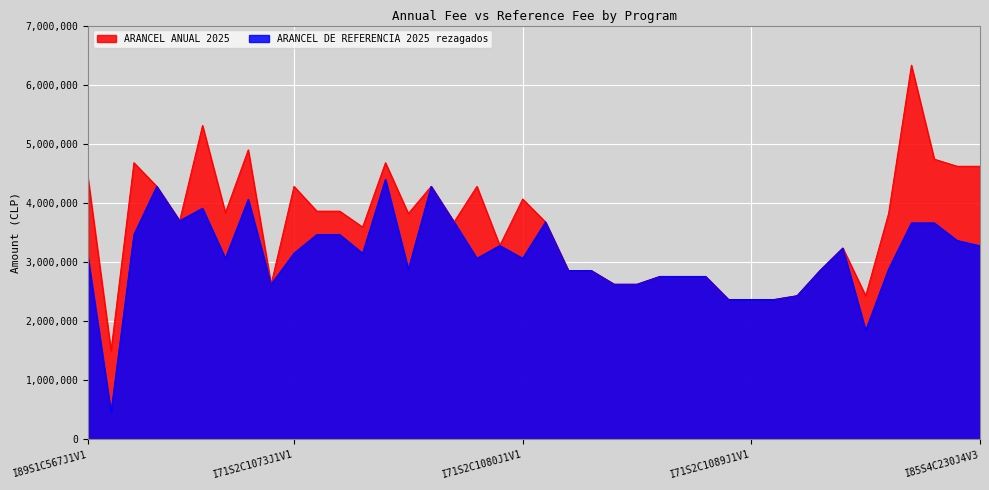

What is the label of the 9th point from the right?

I71S2C1090J1V1